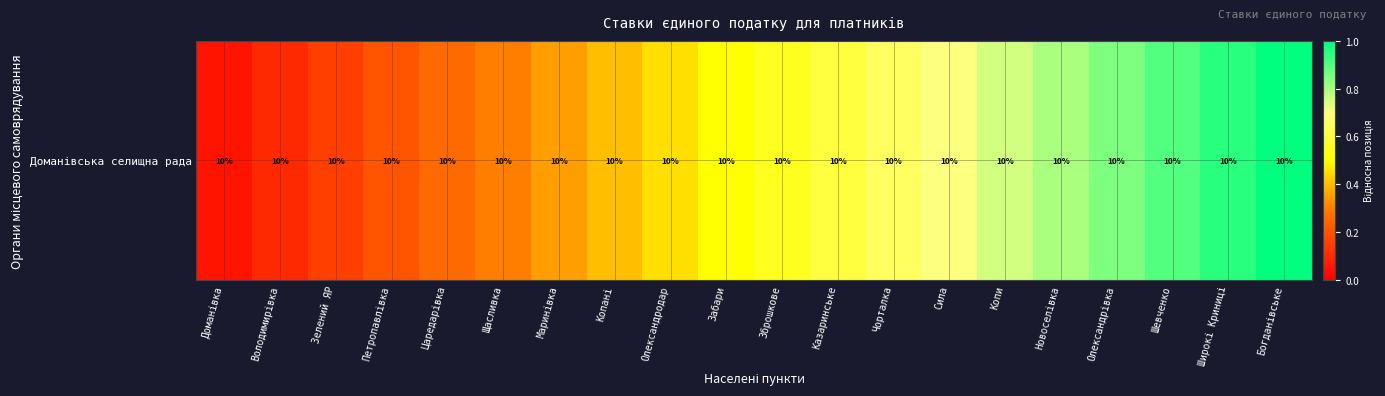

The chart shows a value of 0.3 at Сила. True or false?

False